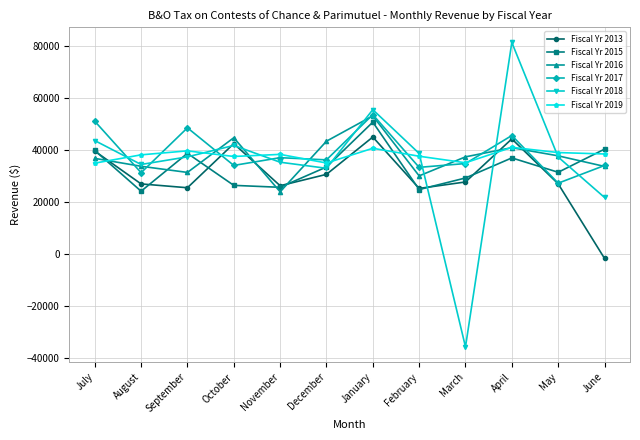

The value of Fiscal Yr 2019 at January is 12569. True or false?

False